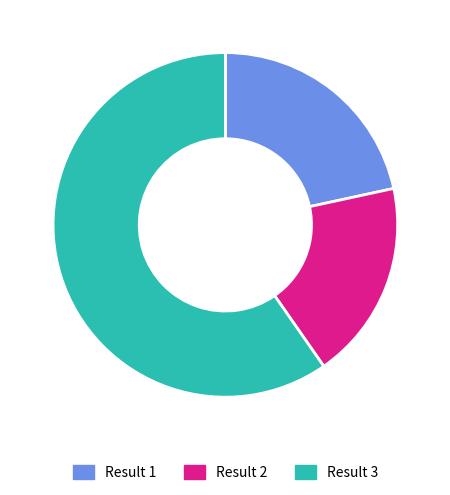

Combined, do Result 1 and Result 3 account for over 50%?

Yes